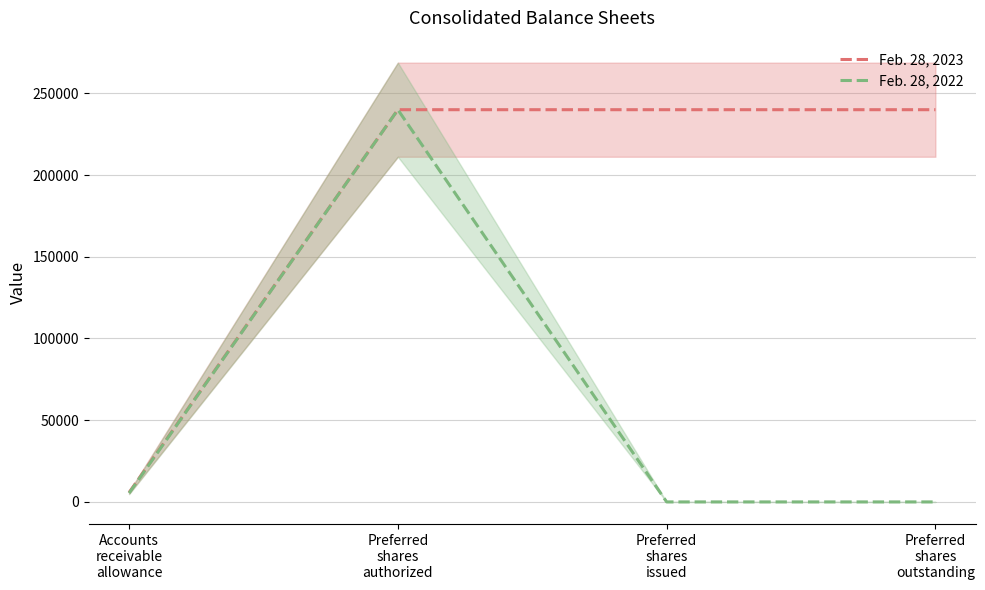

What is the maximum value for Feb. 28, 2022?

240000